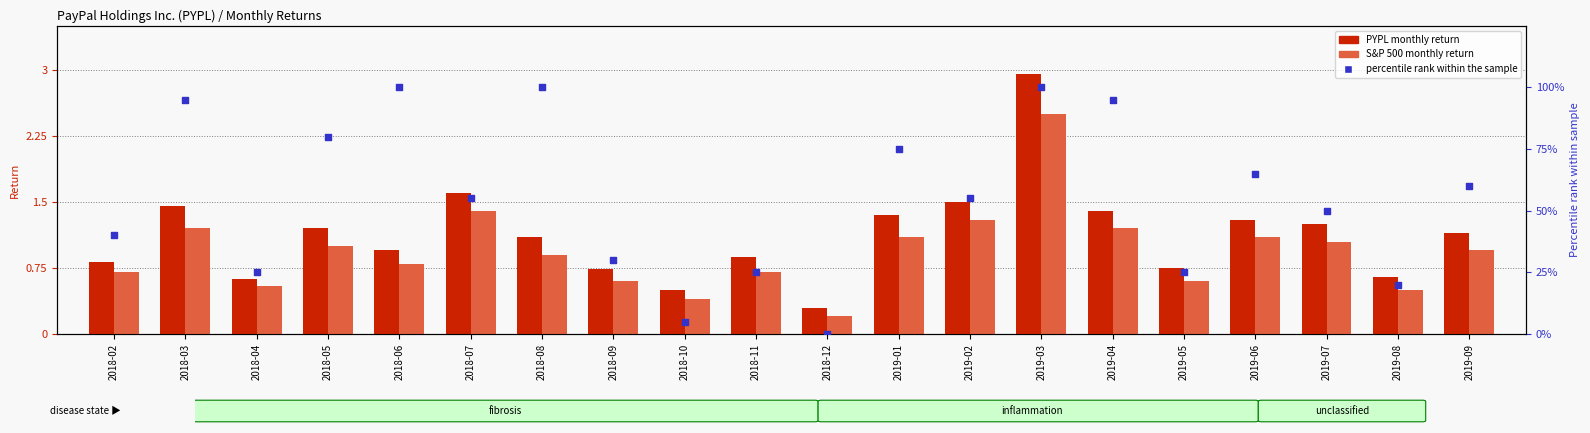

What is the total value across all series at 2018-10?

5.9